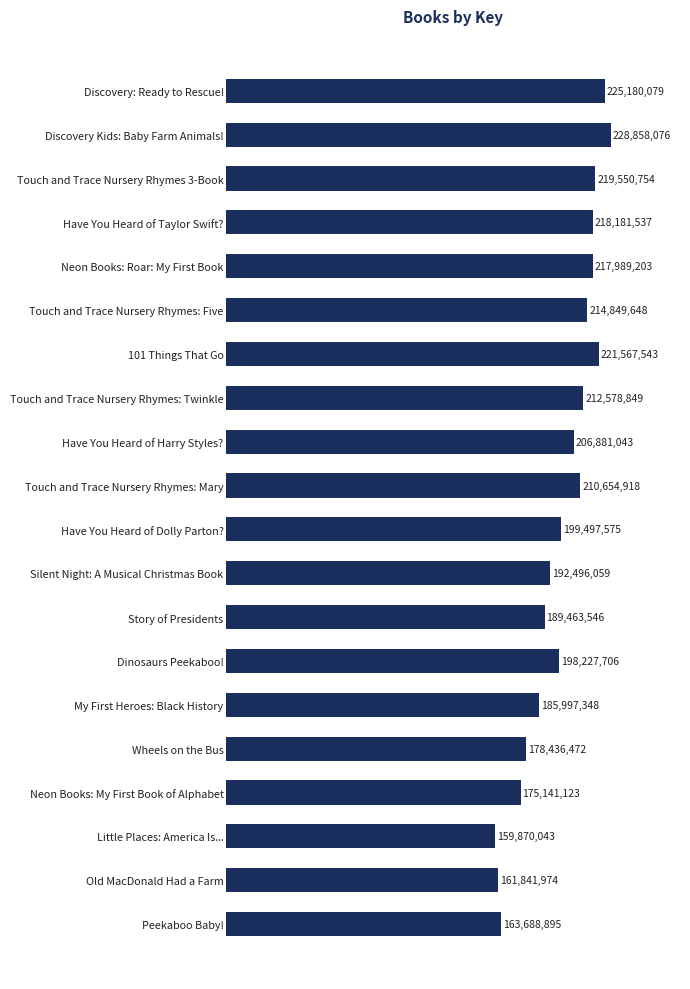

Does the chart contain any negative values?

No